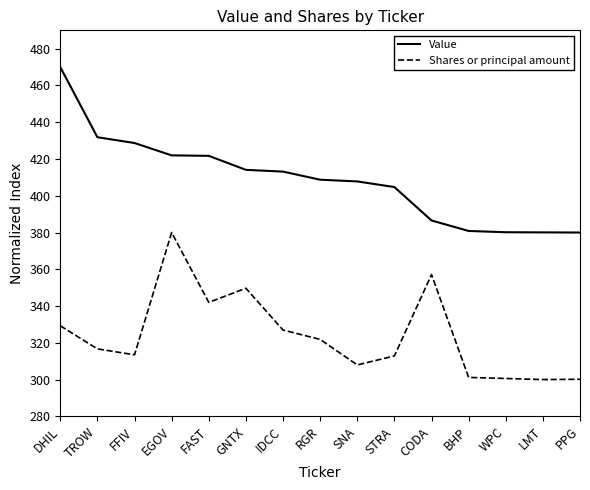

Where does the Value series first go above 408?

DHIL